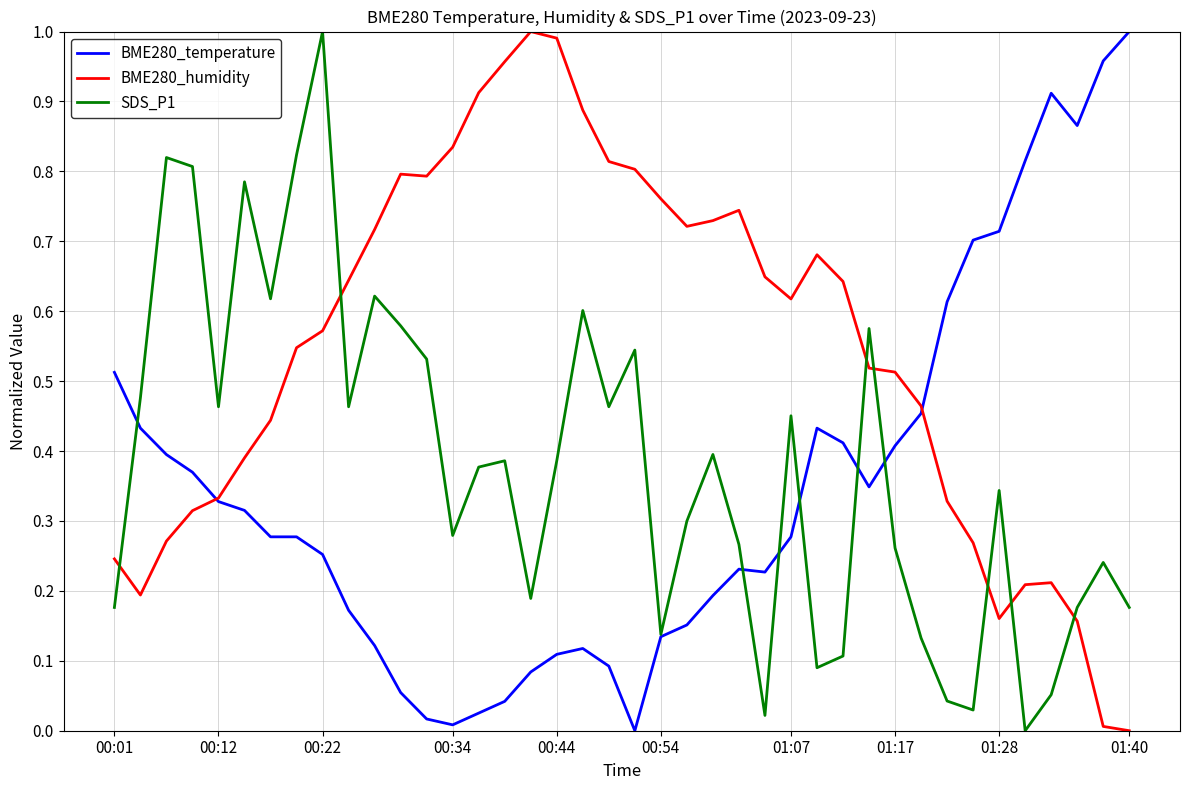

Does the chart display data point markers on the line(s)?

No